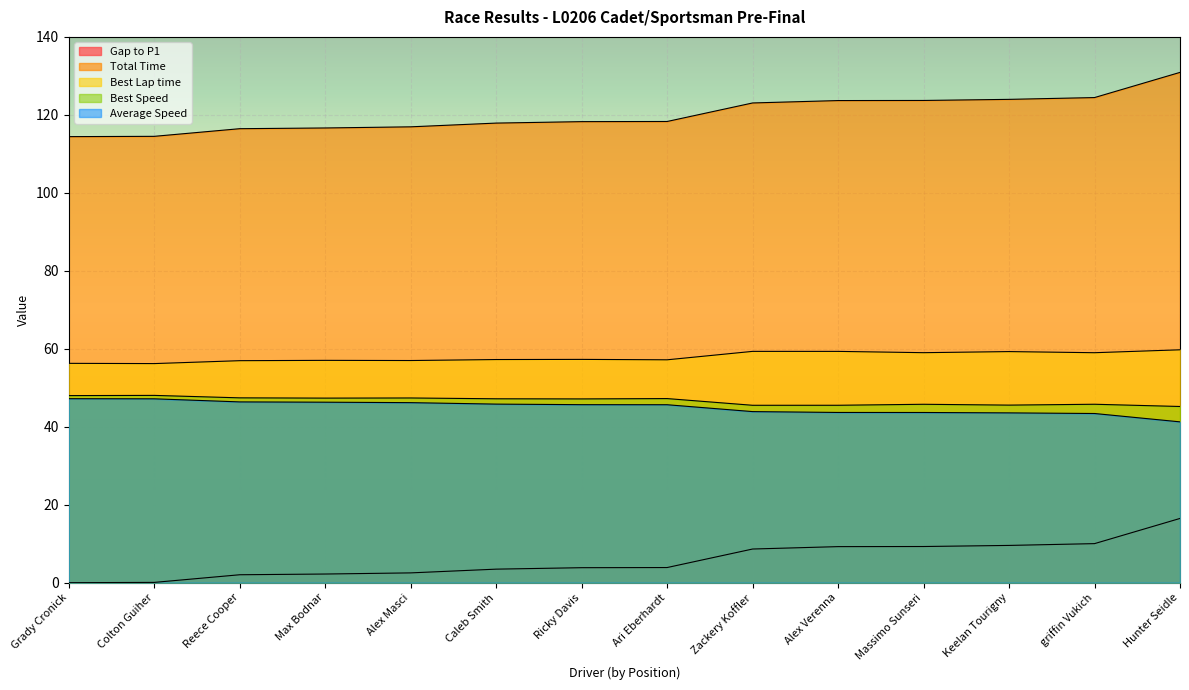

What is the sum of the Best Lap time values at Hunter Seidle and Alex Masci?

116.7